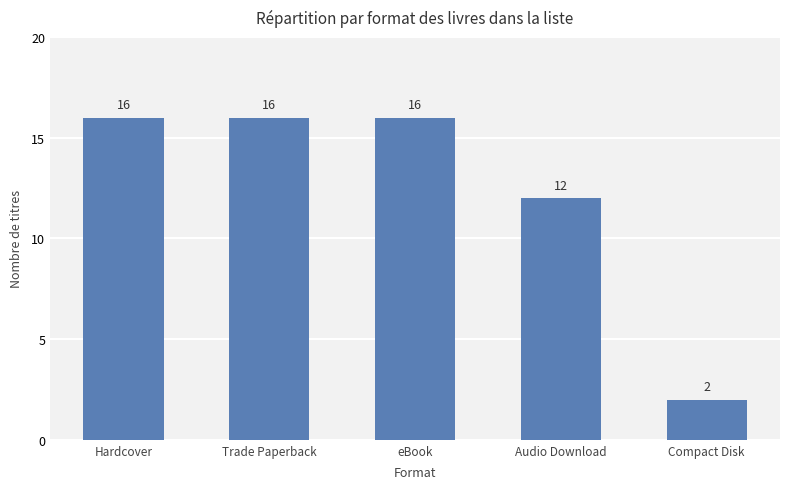

What is the label of the 5th bar from the right?

Hardcover